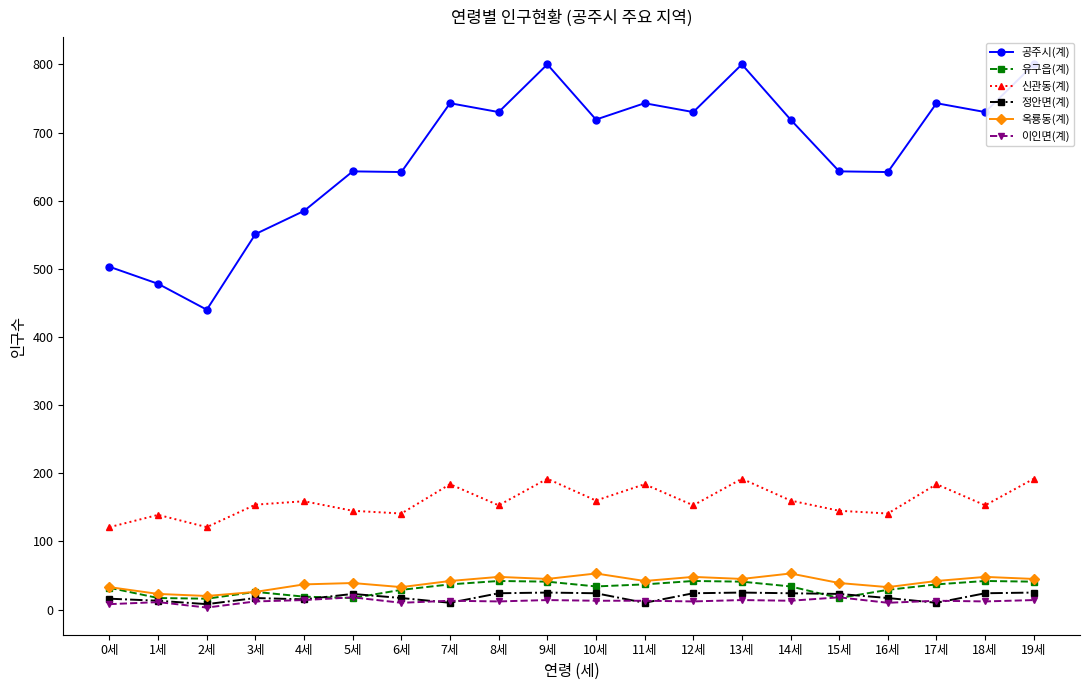

How many intersections are there between 이인면(계) and 유구읍(계)?

4